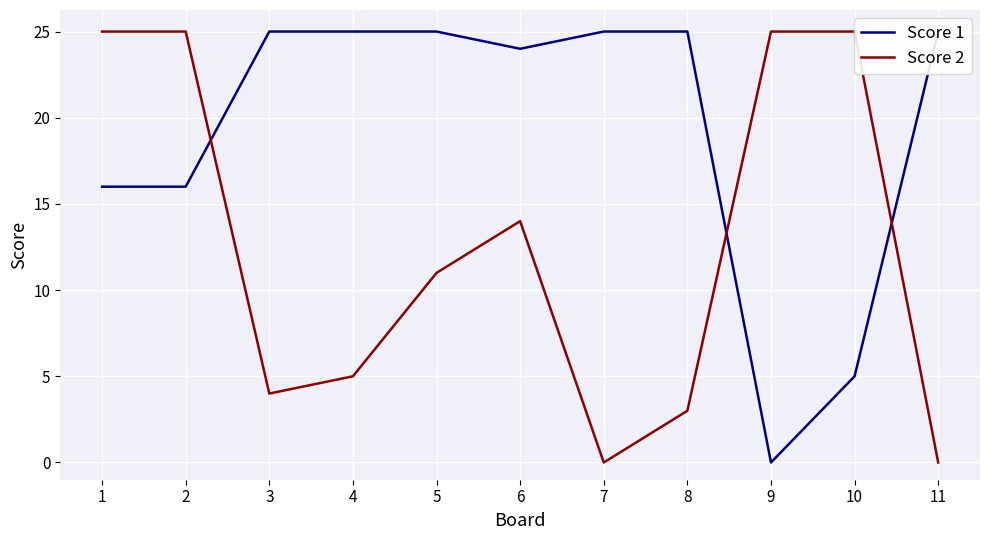

How many categories are shown in the chart?

11